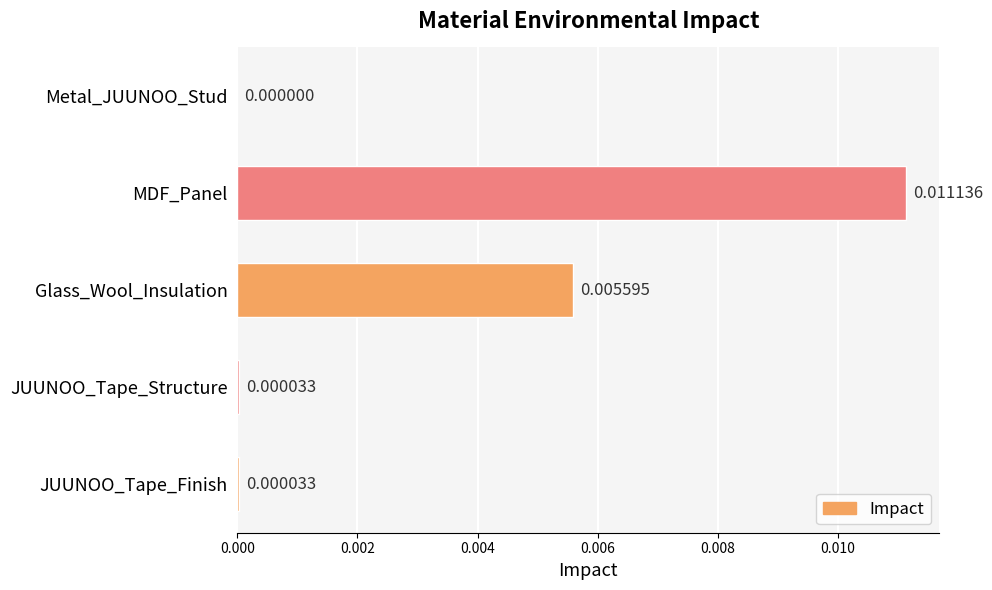

Where is the data nearest to the value 0?

Metal_JUUNOO_Stud